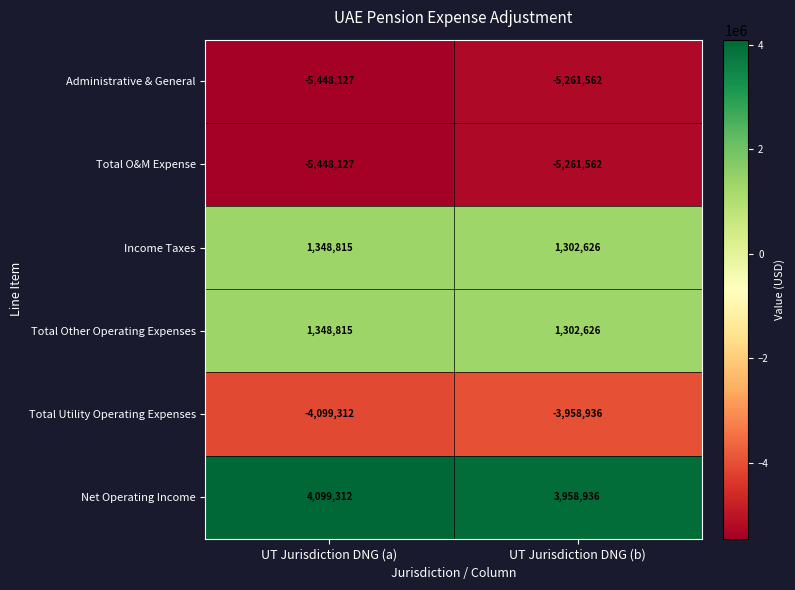

What is the difference between the Income Taxes values at UT Jurisdiction DNG (b) and UT Jurisdiction DNG (a)?

46189